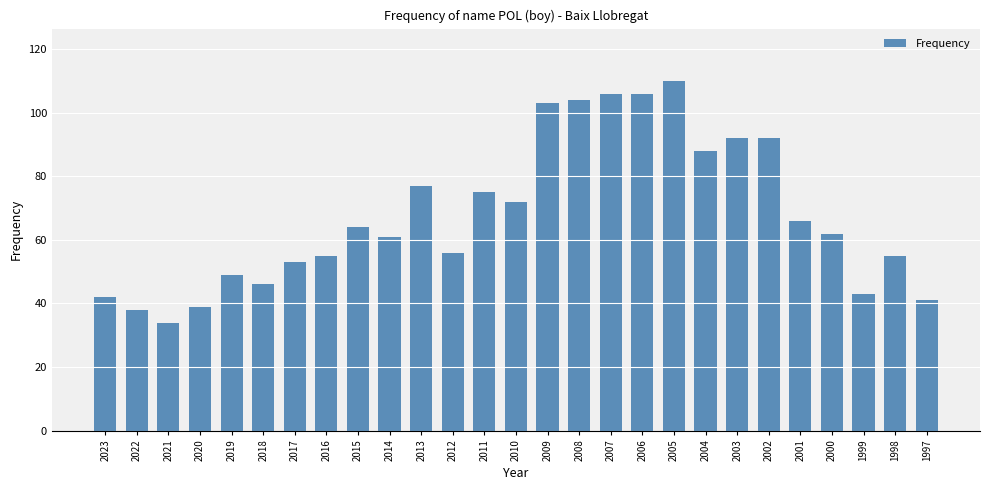

What is the average value?

68